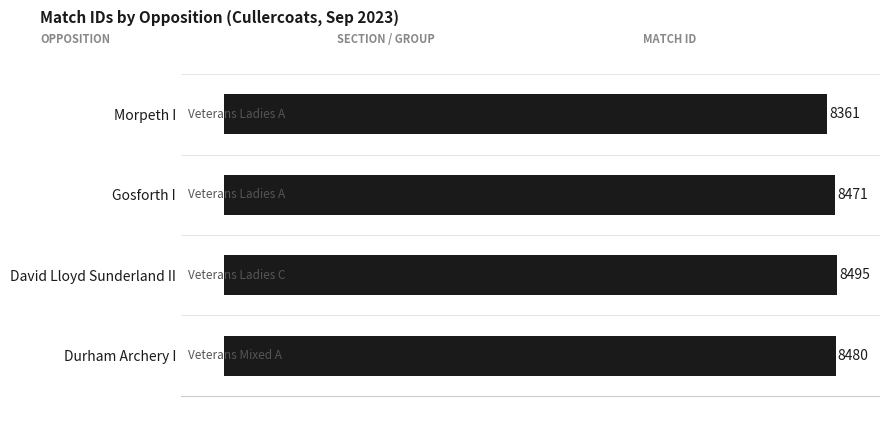

The value at Morpeth I is 5364. True or false?

False